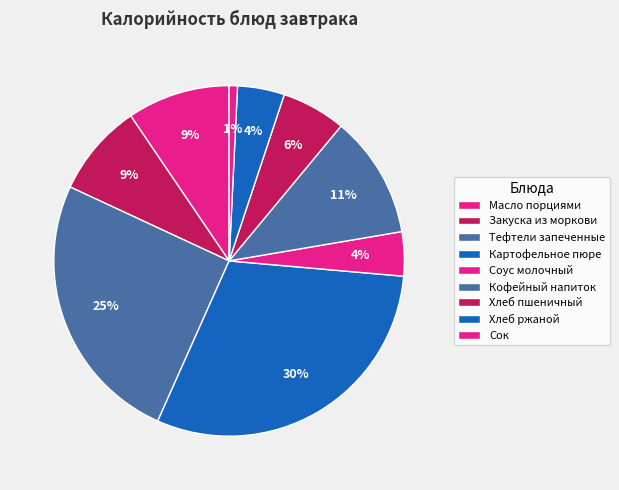

How many slices are in this pie chart?

9